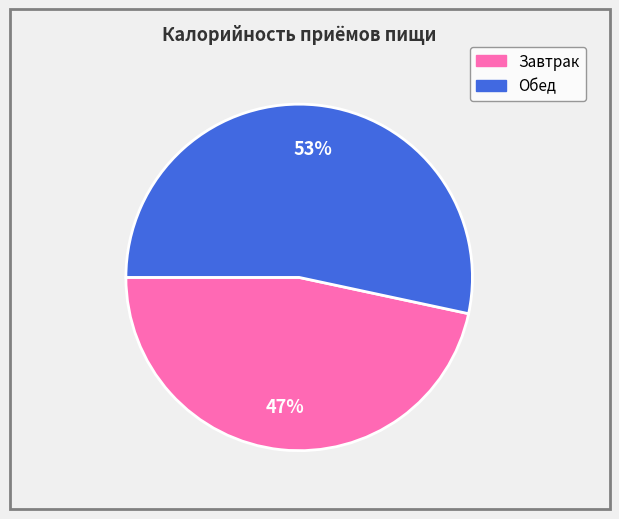

To the nearest percent, what portion does Завтрак represent?

47%